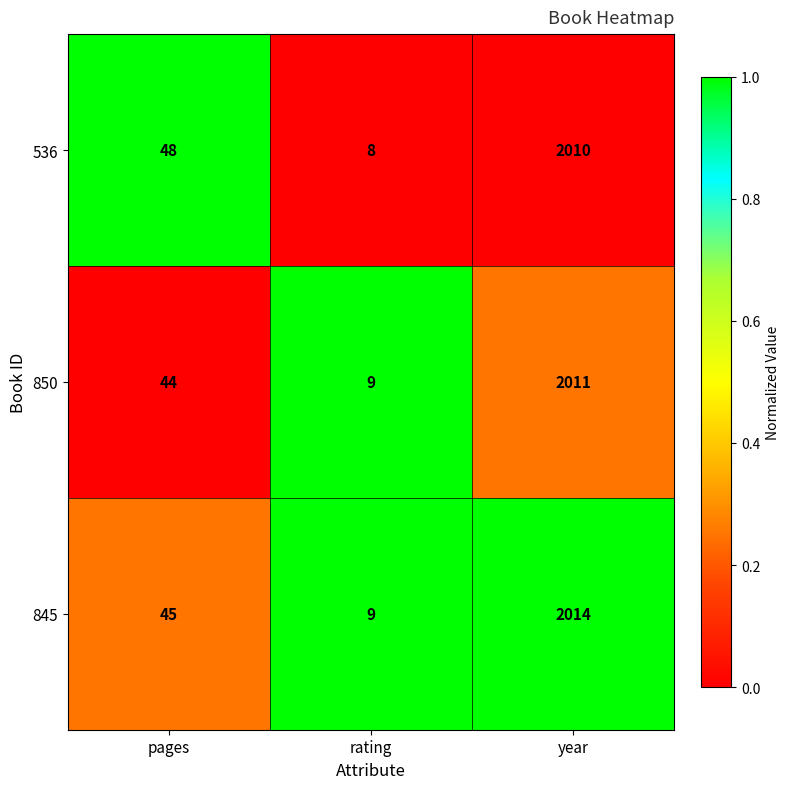

At which category does the chart reach its minimum across all series?

rating